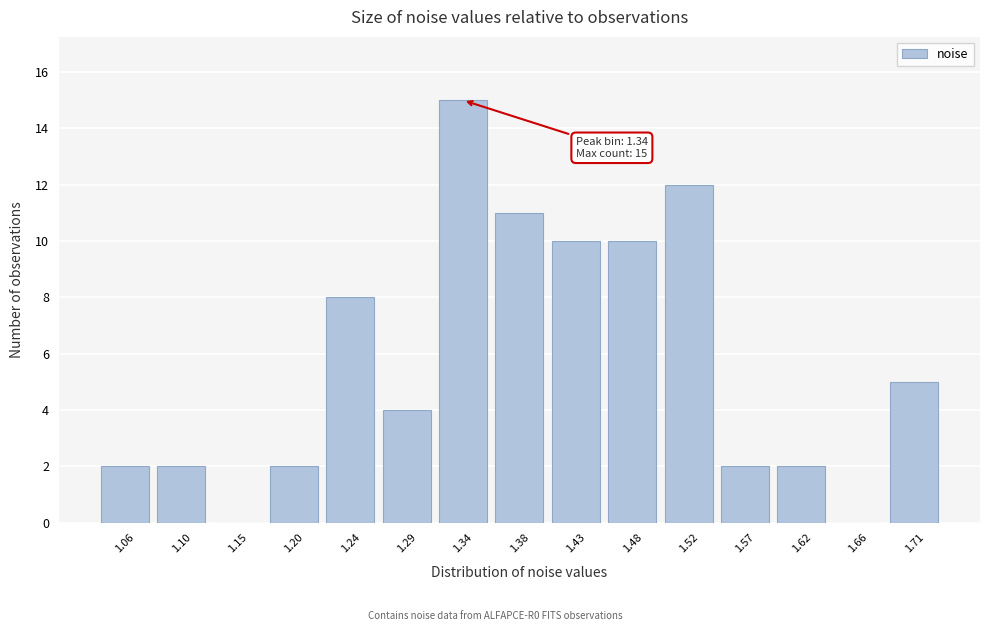

Reading left to right, extract all data points from this chart.

1.06=2	1.10=2	1.15=0	1.20=2	1.24=8	1.29=4	1.34=15	1.38=11	1.43=10	1.48=10	1.52=12	1.57=2	1.62=2	1.66=0	1.71=5